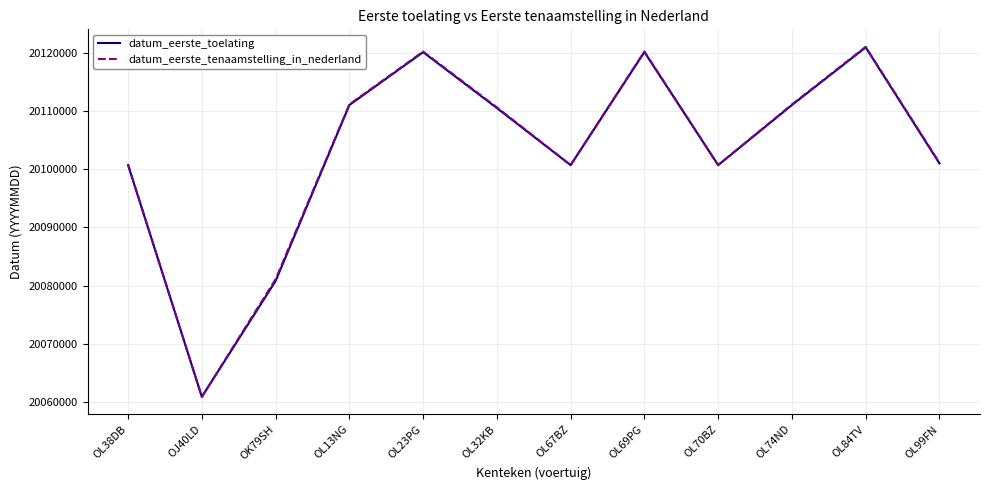

The value of datum_eerste_toelating at OL13NG is 20111021. True or false?

True